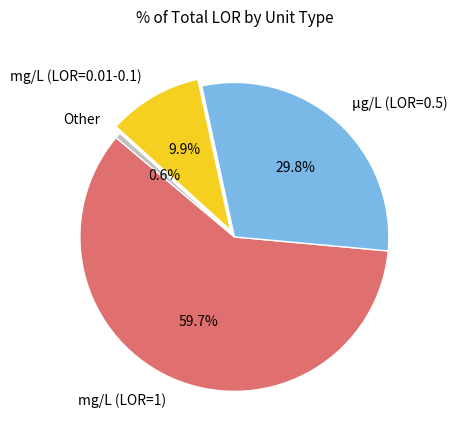

Which has a higher value, mg/L (LOR=0.01-0.1) or Other?

mg/L (LOR=0.01-0.1)